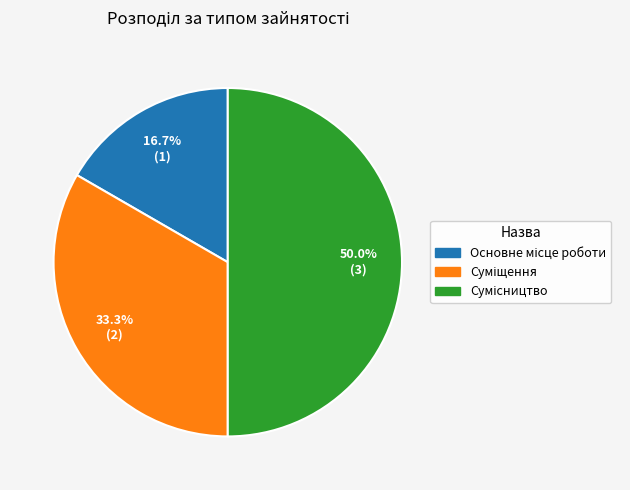

Which has a higher value, Сумісництво or Суміщення?

Сумісництво